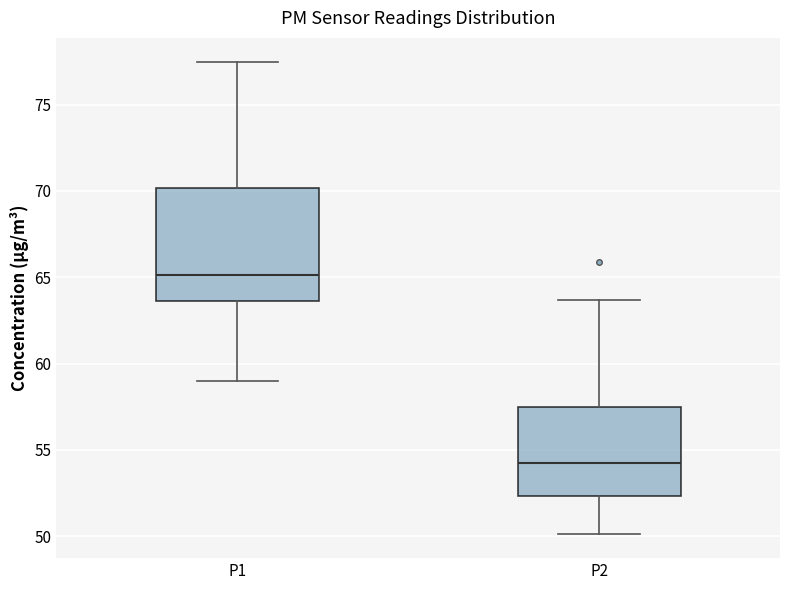

Reading left to right, transcribe this box plot: for each box, give where its median line is, the range the box spans, and where its two whiskers end, as read against the y-axis. The values are not printed on the chart, so give them approximately, as read against the axis.

P1: median 65.0, box 63.5 to 70.0, whiskers 59.0 to 77.5
P2: median 54.5, box 52.5 to 57.5, whiskers 50.0 to 63.5